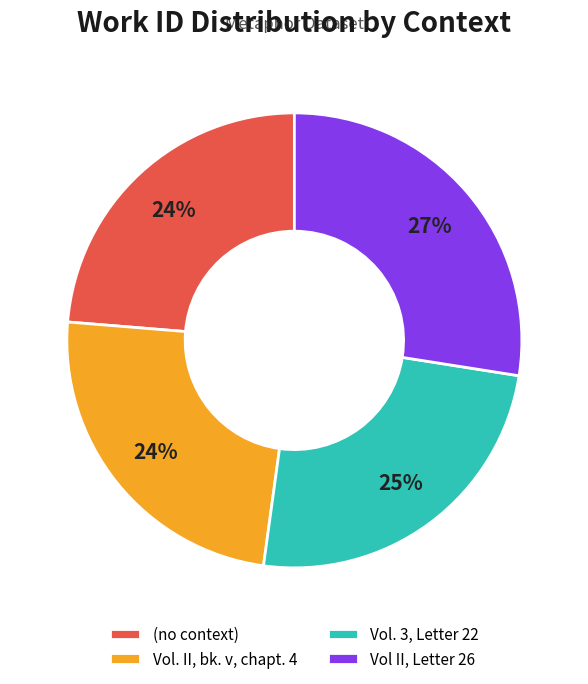

Which has a higher value, Vol. II, bk. v, chapt. 4 or Vol II, Letter 26?

Vol II, Letter 26